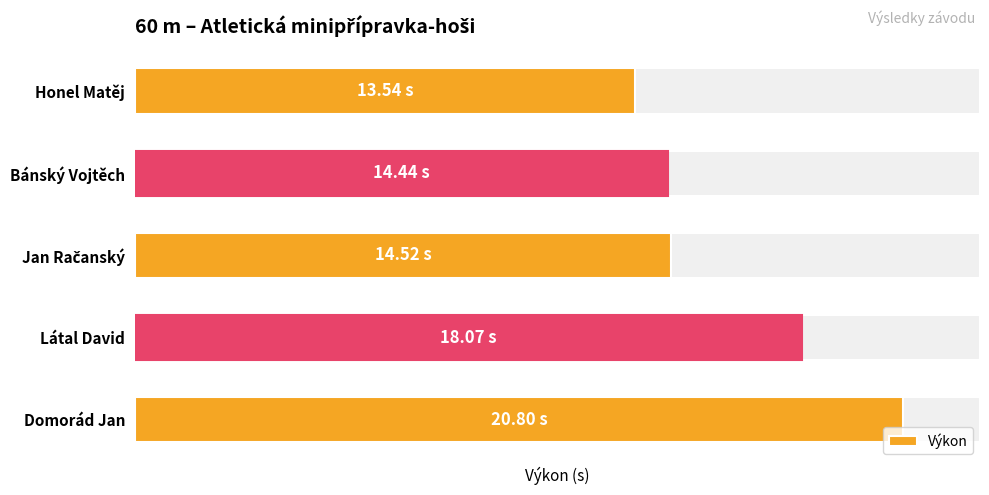

What is the sum of all values?

81.4